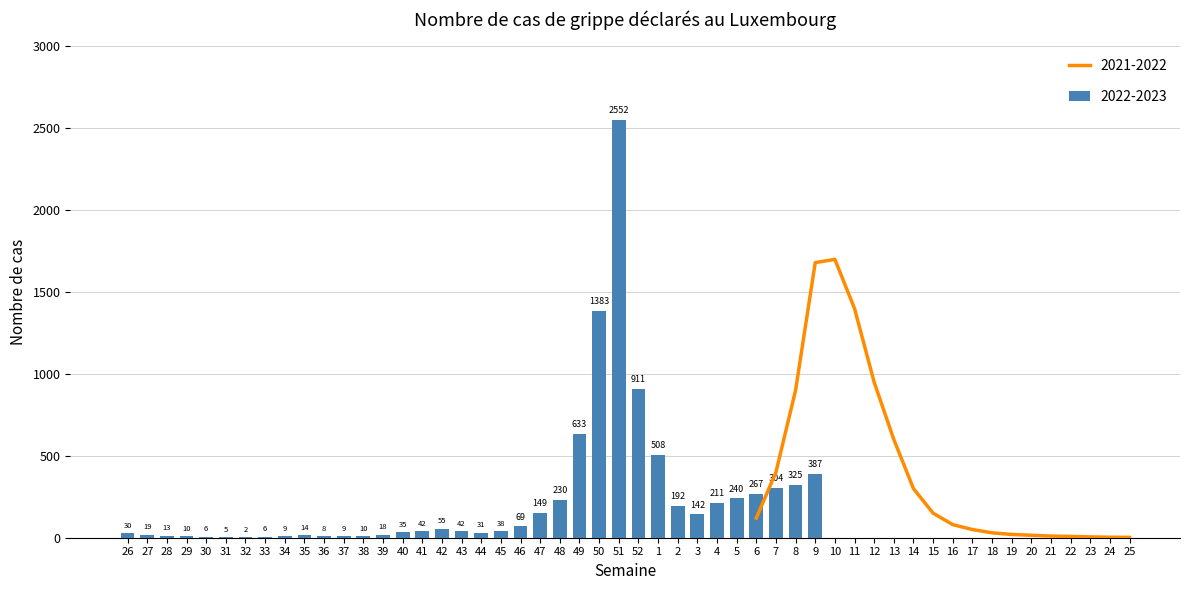

List the labels in order of value, smallest first.

32, 31, 30, 33, 36, 34, 37, 29, 38, 28, 35, 39, 27, 26, 44, 40, 45, 41, 43, 42, 46, 3, 47, 2, 4, 48, 5, 6, 7, 8, 9, 1, 49, 52, 50, 51